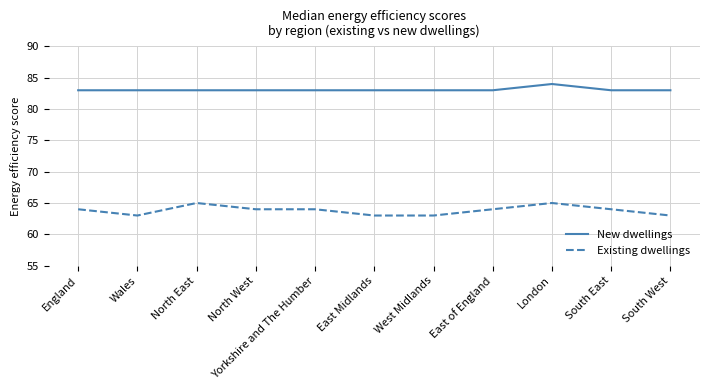

At which category is the sum across all series the highest?

London